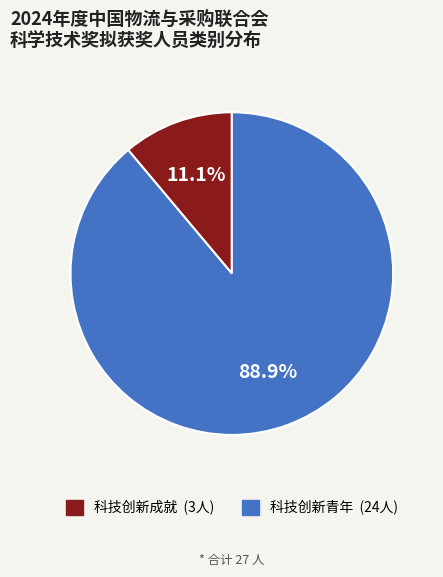

Which category accounts for the majority?

科技创新青年